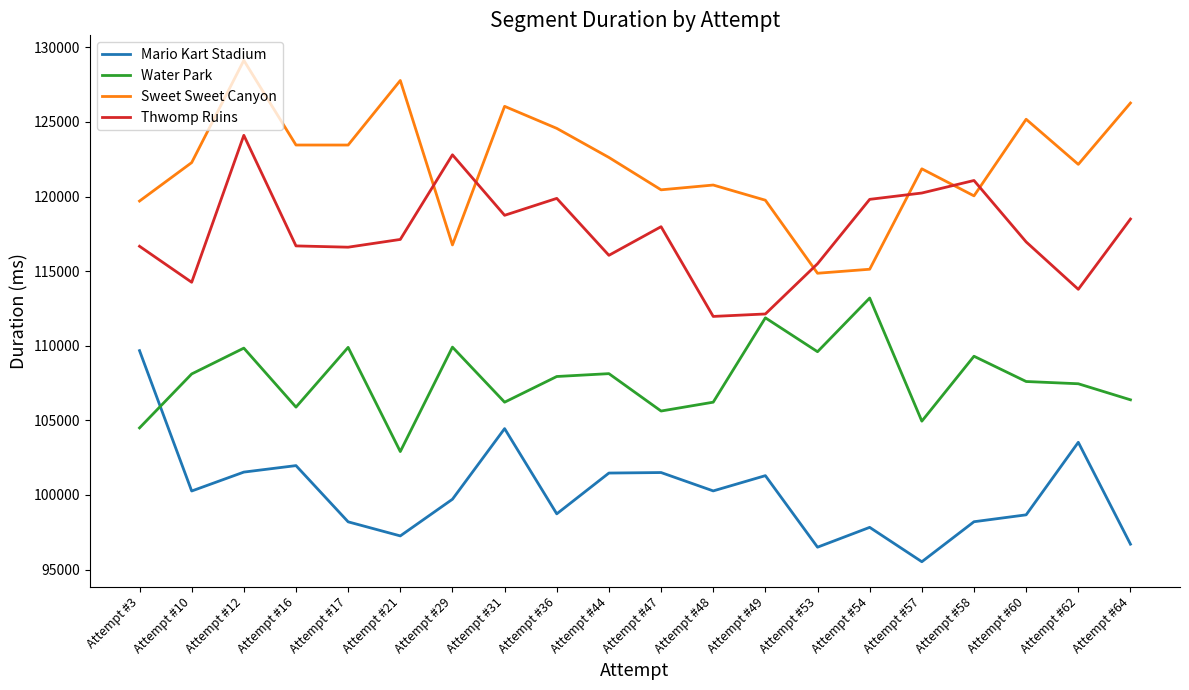

At how many categories does at least one series exceed 105713?

20